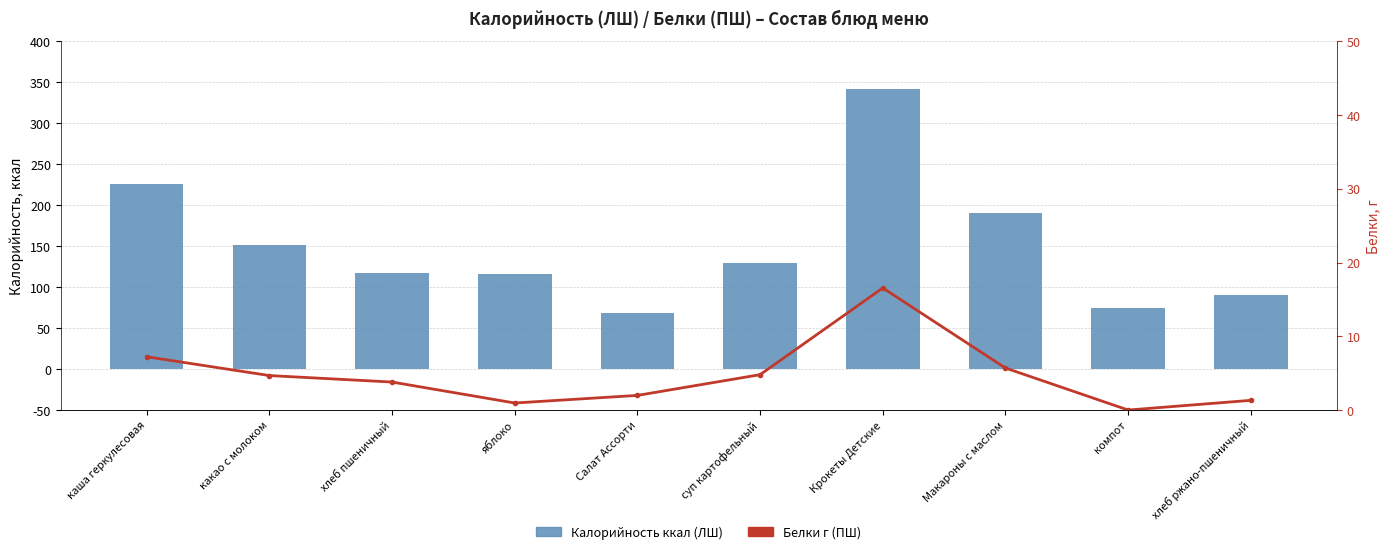

The value of Калорийность (ЛШ) at Макароны с маслом is 190.3. True or false?

True